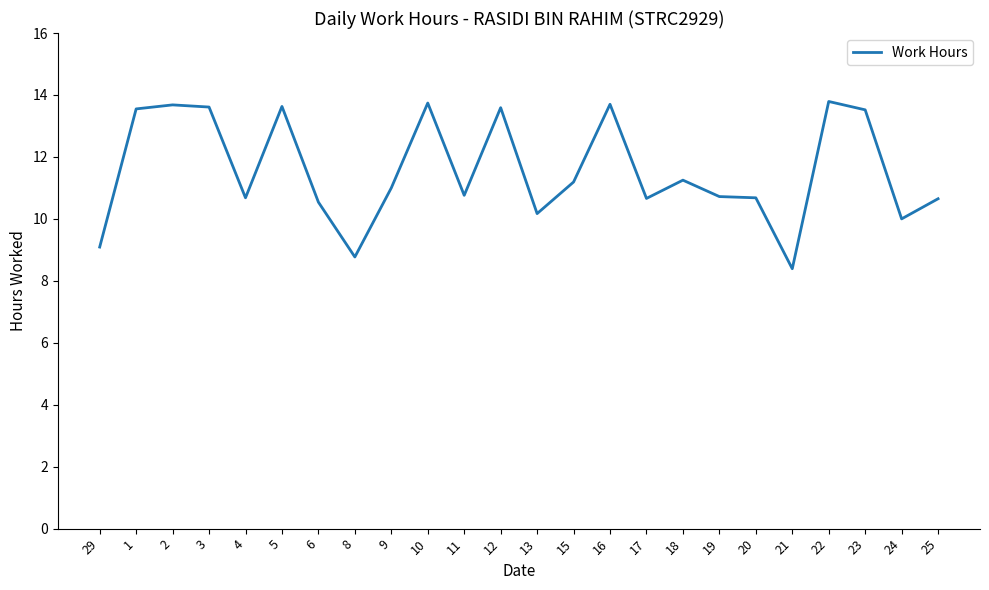

What is the smallest value displayed?

8.4